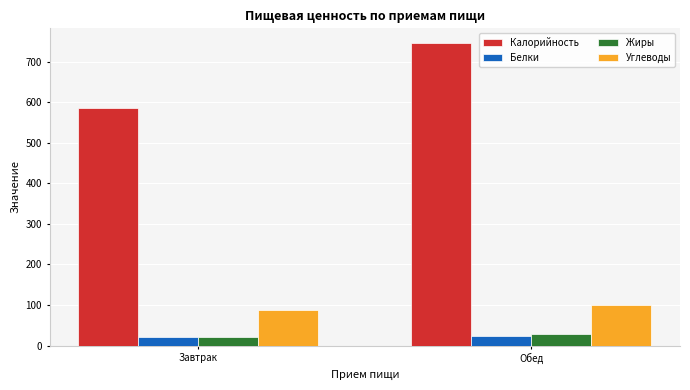

What is the label of the 2nd bar from the right?

Завтрак